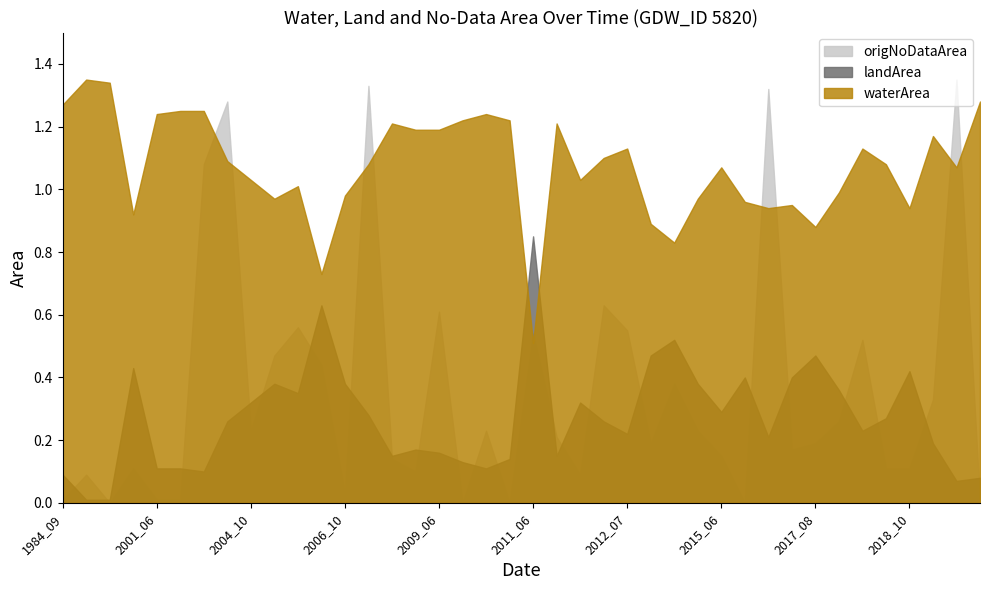

What is the sum of the landArea values at 2008_10 and 2014_10?

0.6